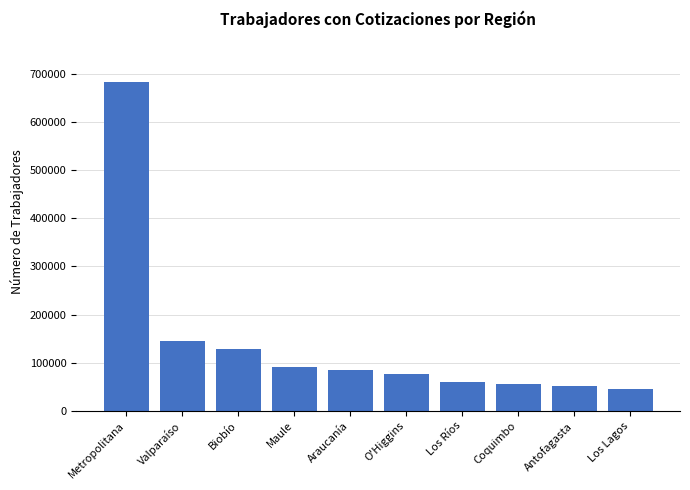

Reading left to right, what are all the values shown in this chart?

682421	144862	127716	91688	85171	76003	60385	56613	51978	44768